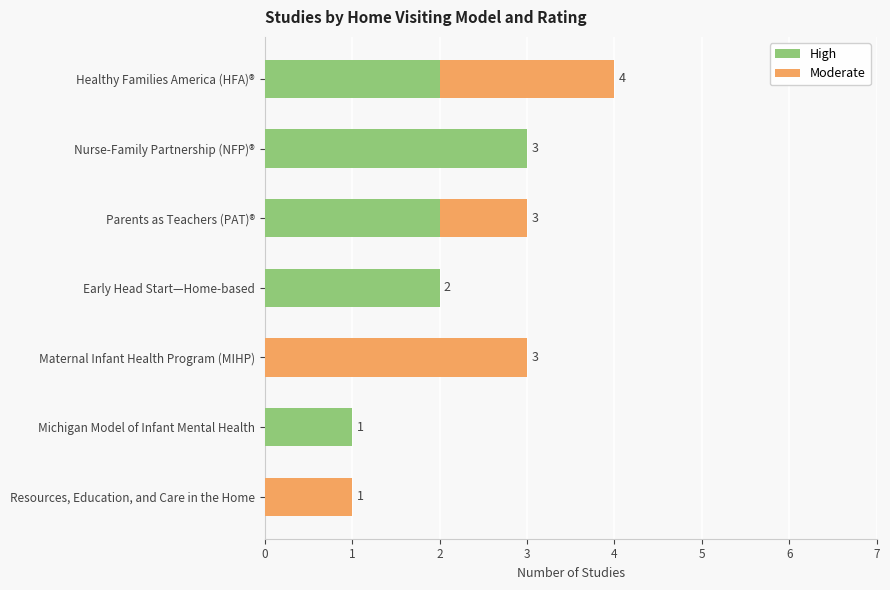

What is the sum of all High values?

10